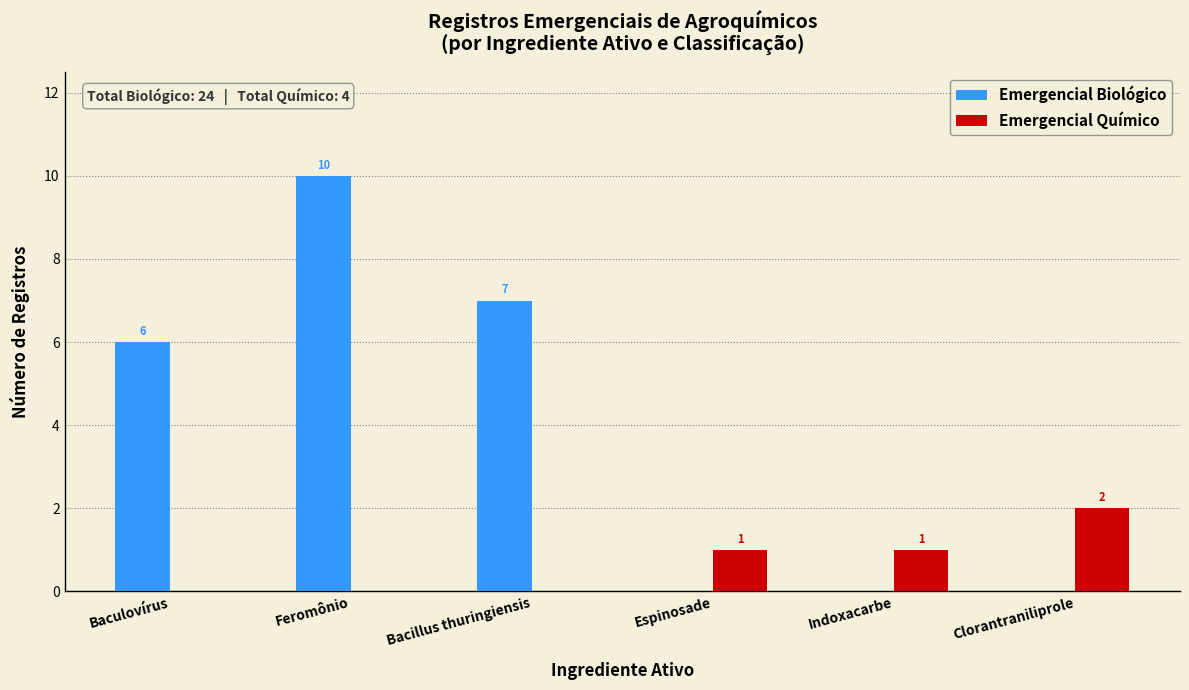

What are all the series names shown in the legend?

Emergencial Biológico, Emergencial Químico